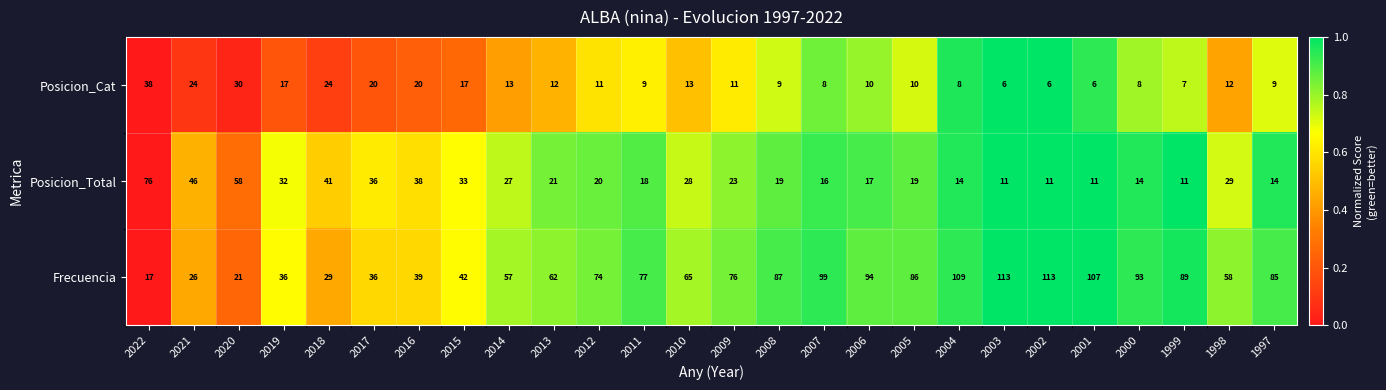

At 2010, list the series in order from largest to smallest.

Frecuencia, Posicion_Total, Posicion_Cat